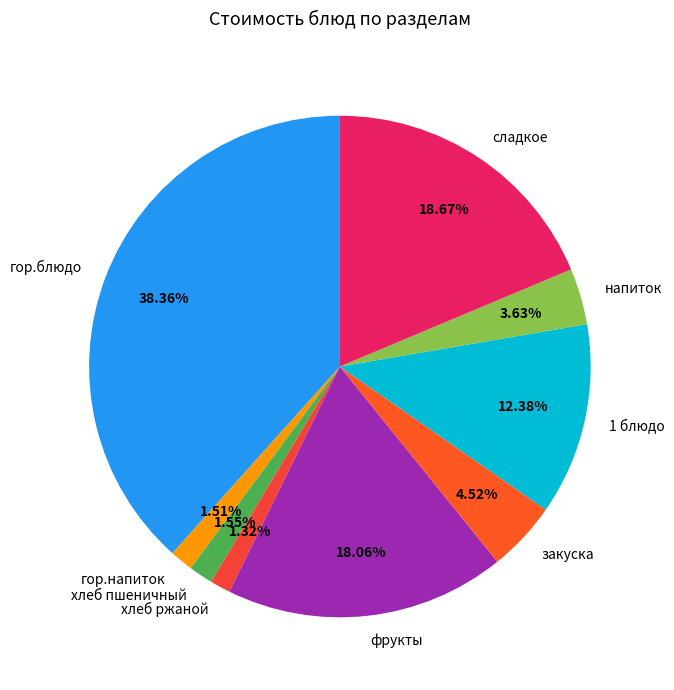

Do сладкое and 1 блюдо together represent more than half of the pie?

No